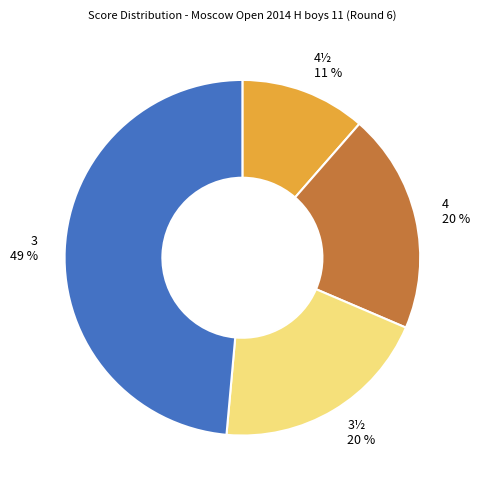

To the nearest percent, what is the average slice percentage?

25%